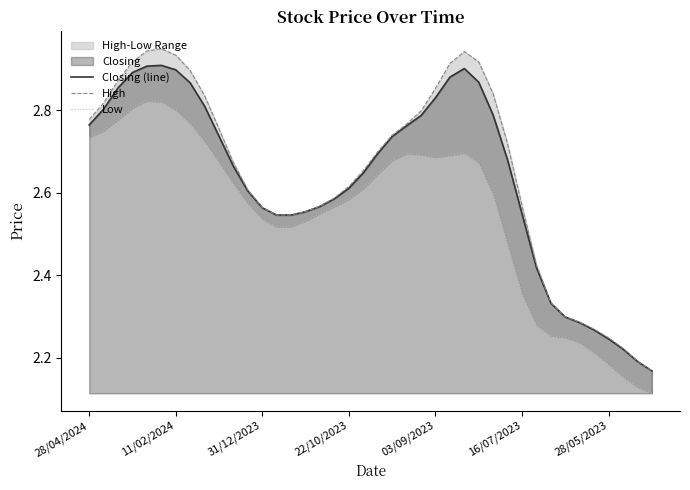

List the labels in order of High value, smallest first.

39, 38, 37, 36, 35, 34, 33, 32, 31, 13, 14, 15, 12, 16, 30, 17, 11, 18, 19, 10, 20, 29, 21, 9, 22, 28/04/2024, 23, 11/02/2024, 8, 28, 24, 31/12/2023, 7, 25, 27, 22/10/2023, 28/05/2023, 26, 03/09/2023, 16/07/2023